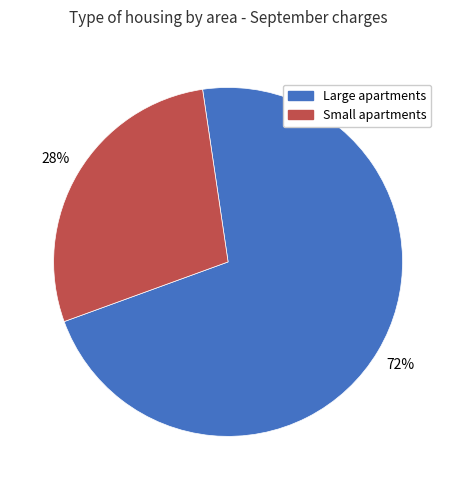

Count the number of slices in the pie.

2